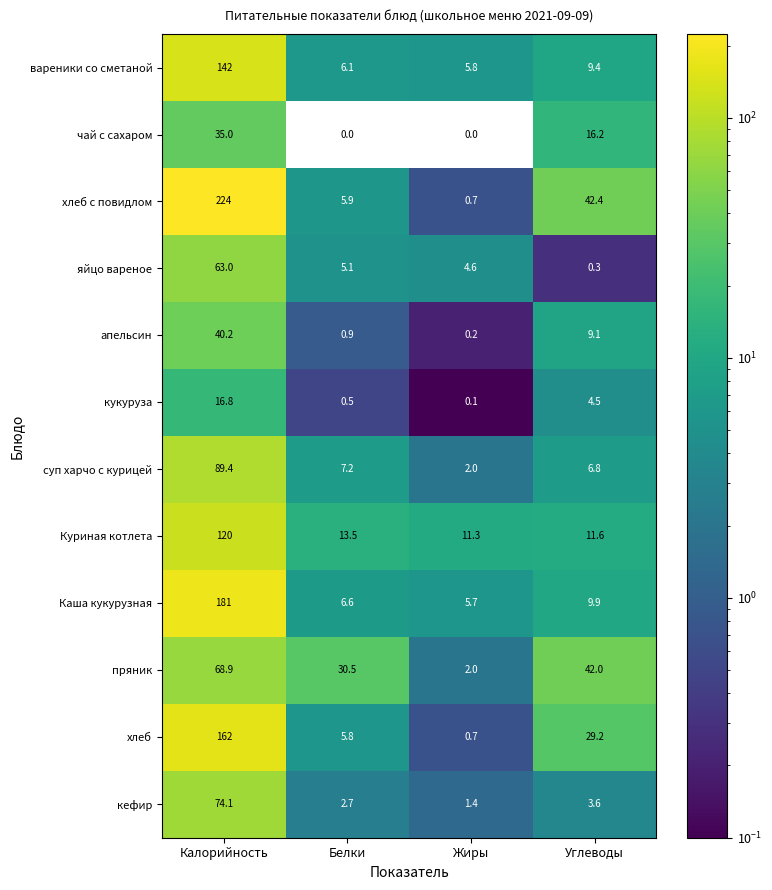

Which series has the largest total across all categories?

хлеб с повидлом